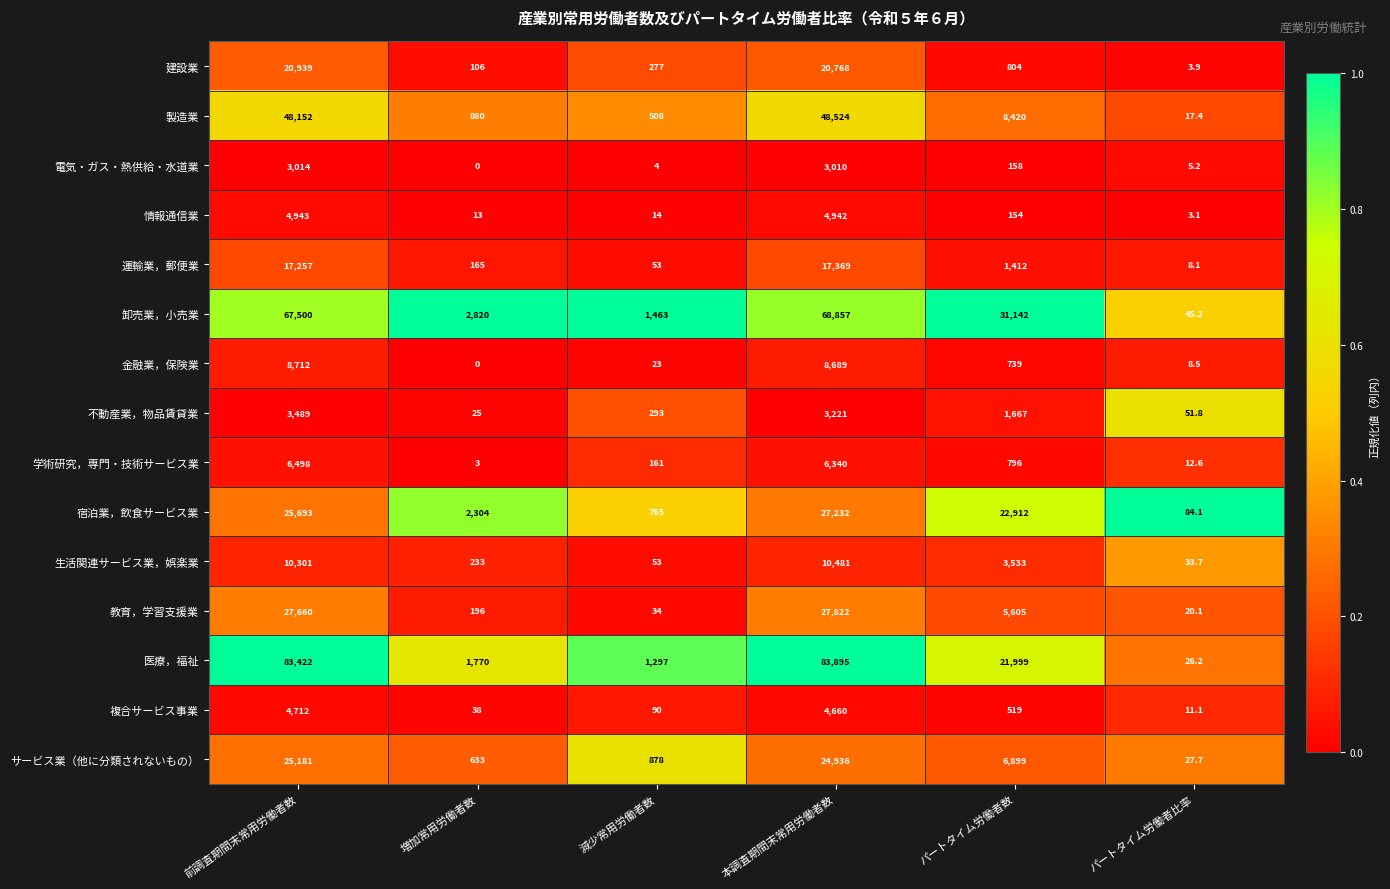

What is the approximate value of 医療，福祉 at 増加常用労働者数?

1770.0